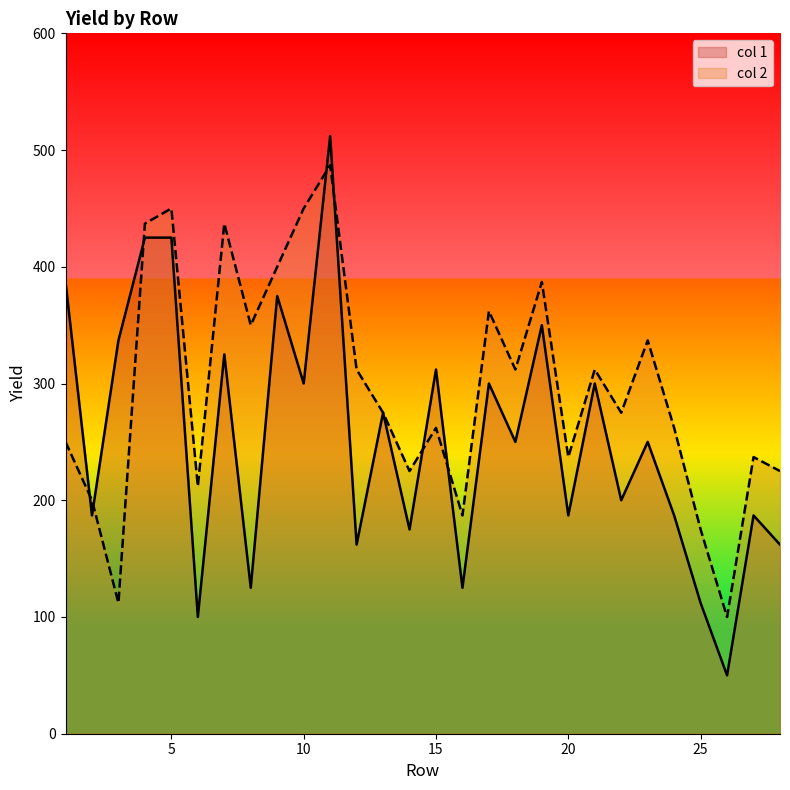

What value does the col 2 series have at 6?

212